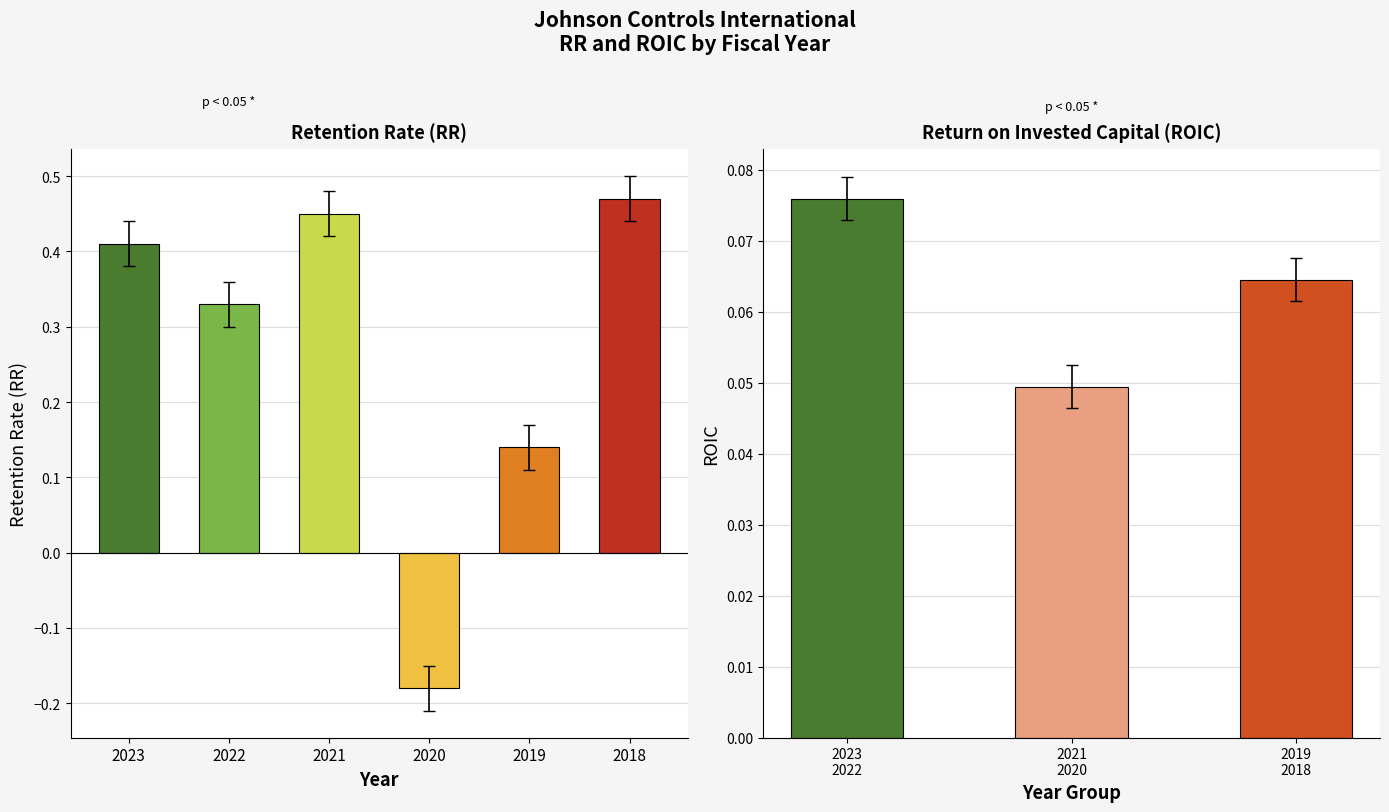

What is the approximate value at 2021?

0.4